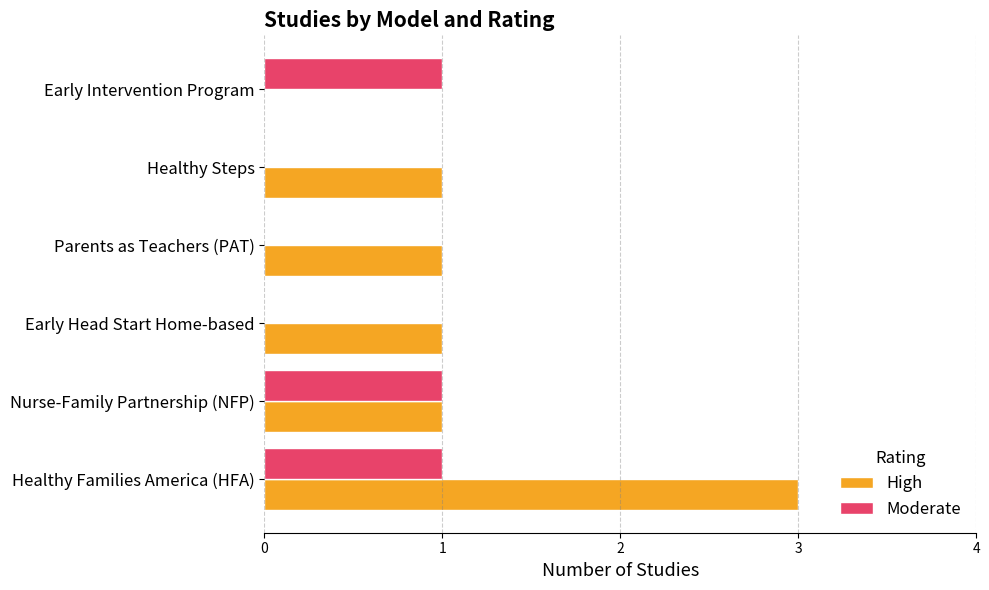

The value of High at Nurse-Family Partnership (NFP) is 1. True or false?

True